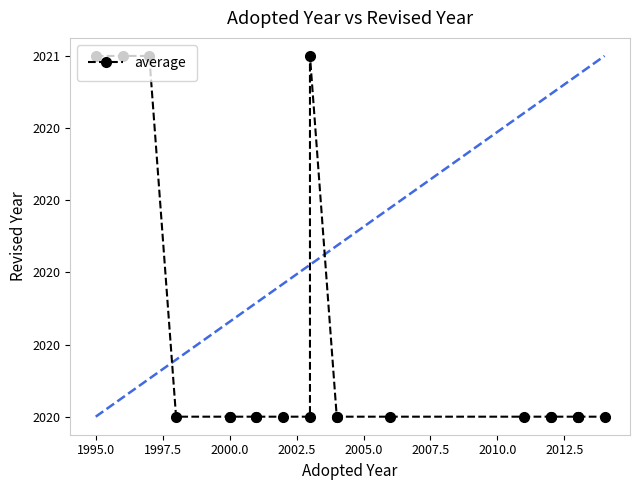

True or false: the data shows 406 at 2010.0.

False